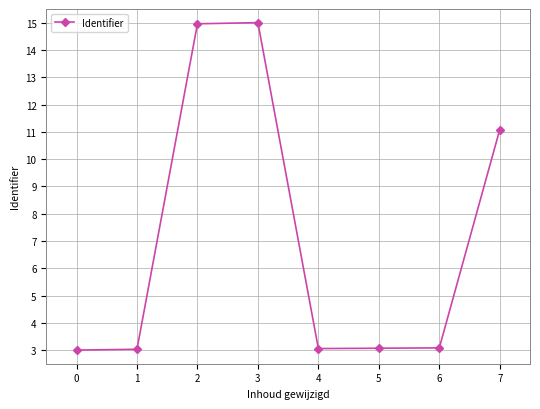

What is the minimum value shown in the chart?

3.0